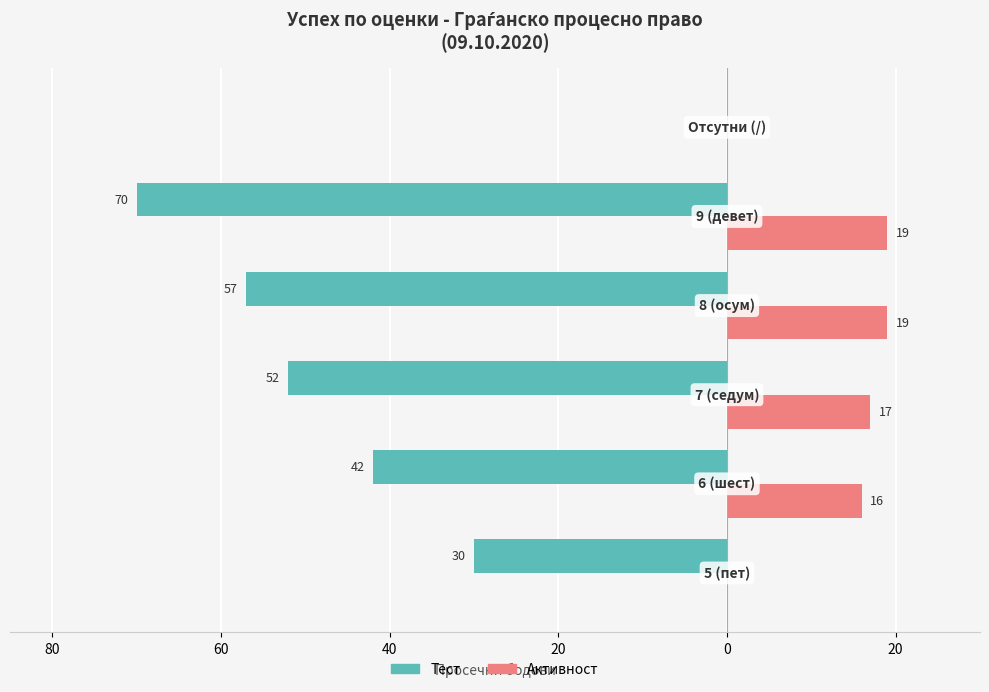

What are all the series names shown in the legend?

Тест, Активност